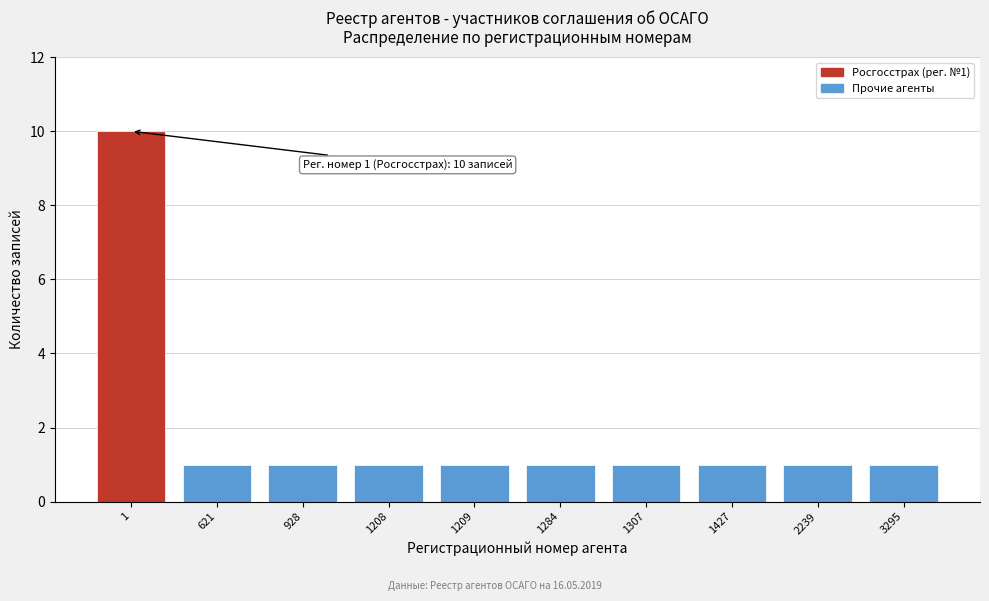

Reading left to right, extract all data points from this chart.

1=10	621=1	928=1	1208=1	1209=1	1284=1	1307=1	1427=1	2239=1	3295=1